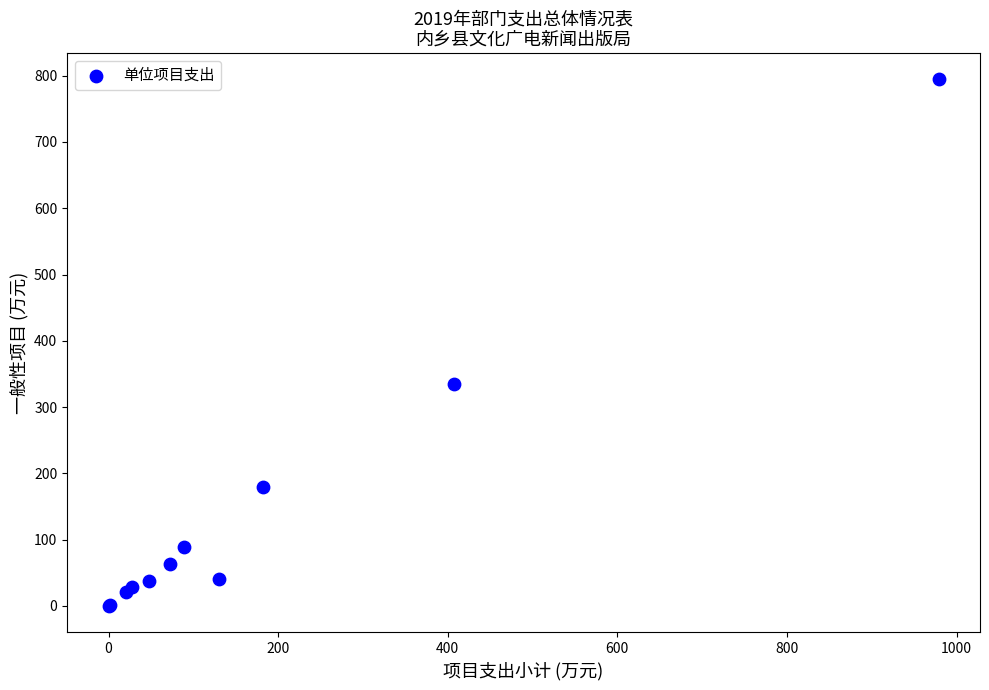

What Y value in the scatter plot is closest to 397?

334.7